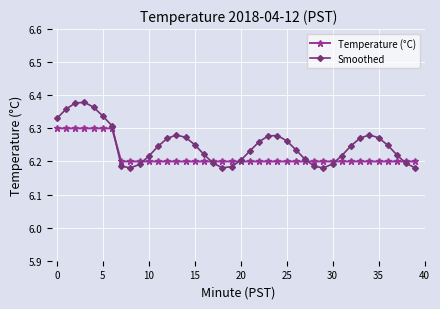

How many Temperature (°C) values are between 6 and 7?

40